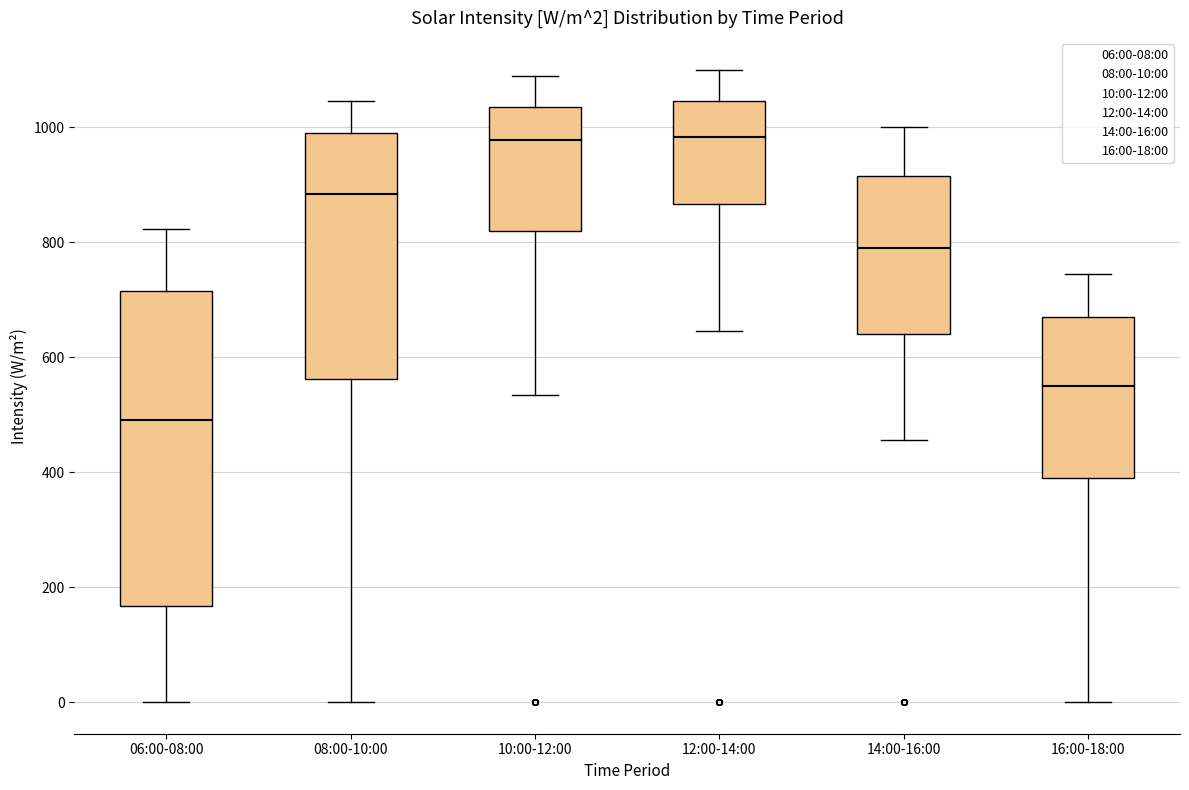

Which box is the tallest, from its lower edge to its upper edge?

06:00-08:00